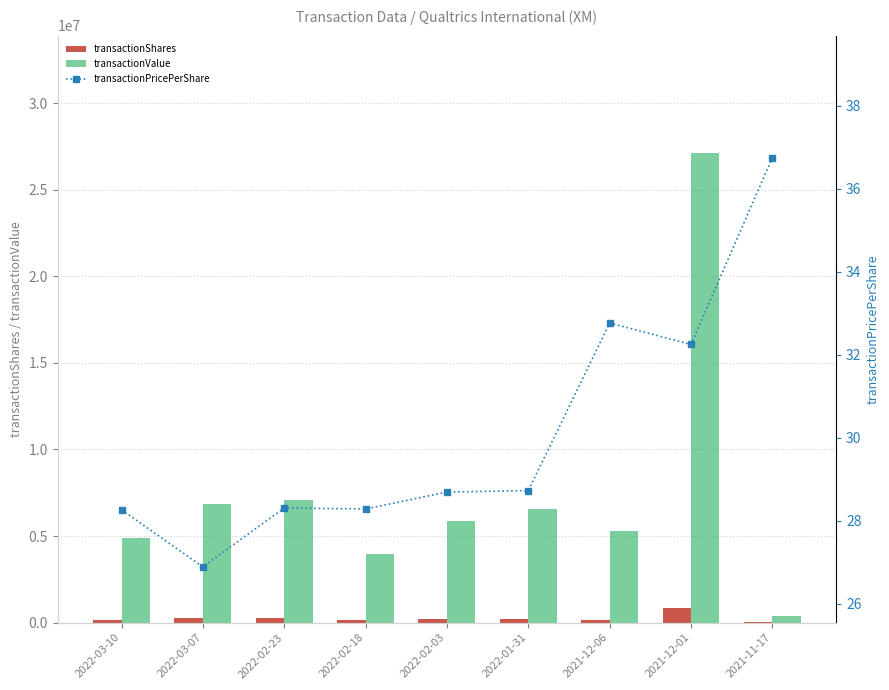

What are all the series names shown in the legend?

transactionShares, transactionValue, transactionPricePerShare